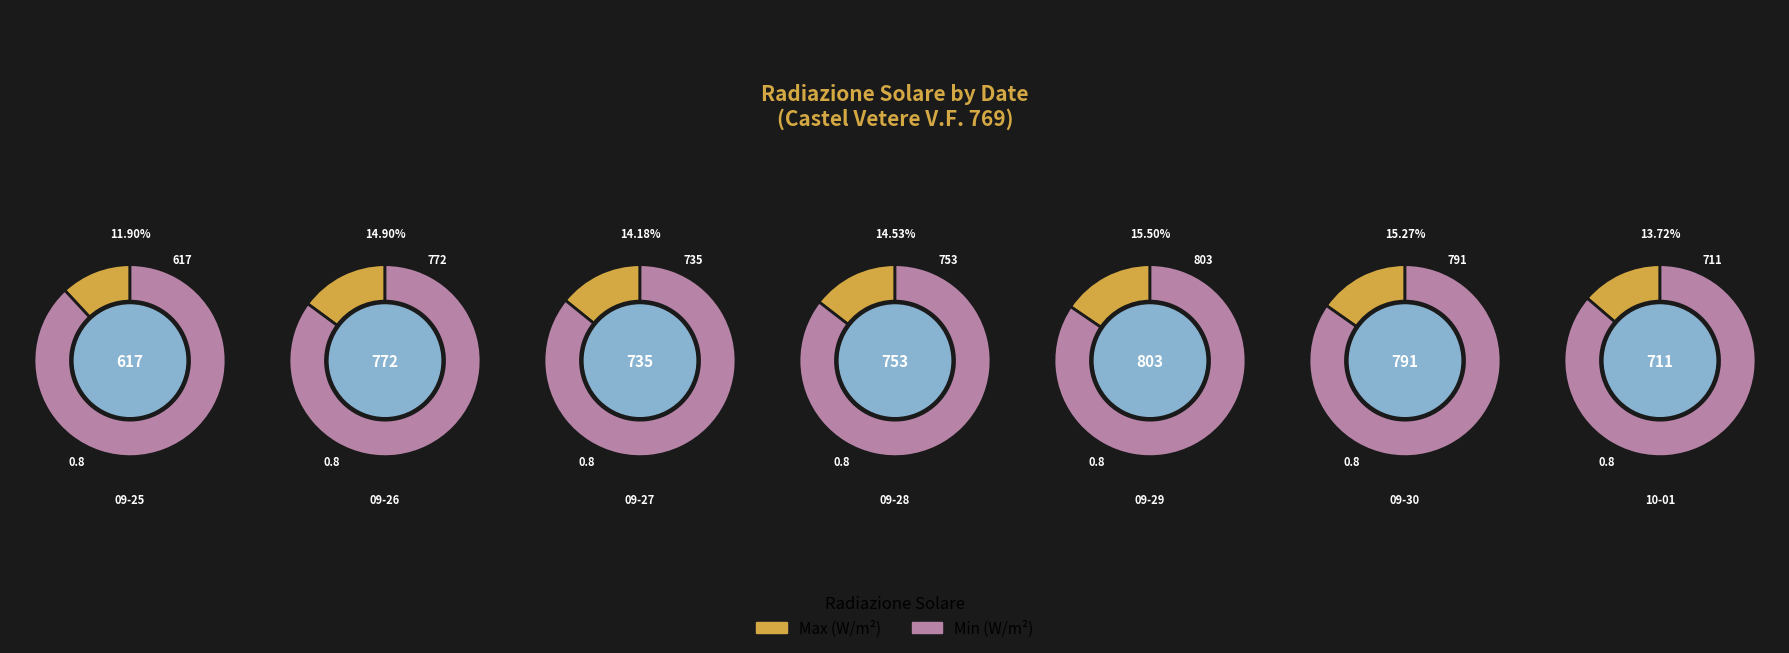

What percentage do 2023-09-26 and 2023-10-01 together represent?

28.6%